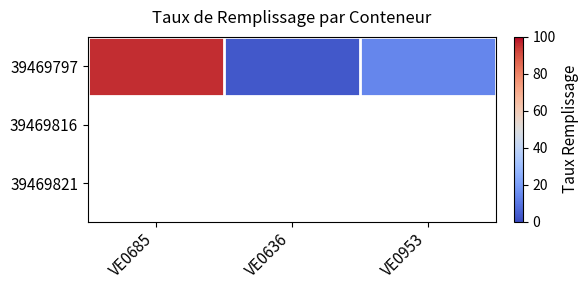

What is the average value?

38